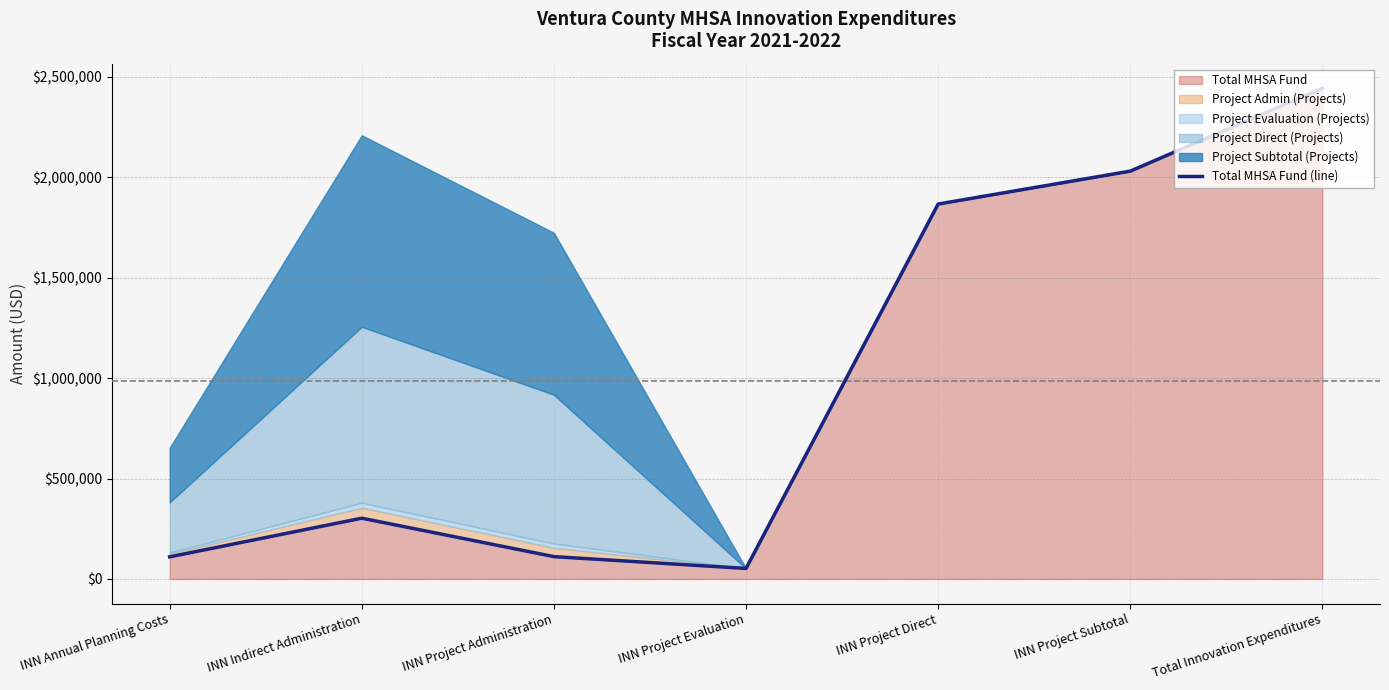

How many points are lower than both their immediate neighbors (excluding endpoints)?

1